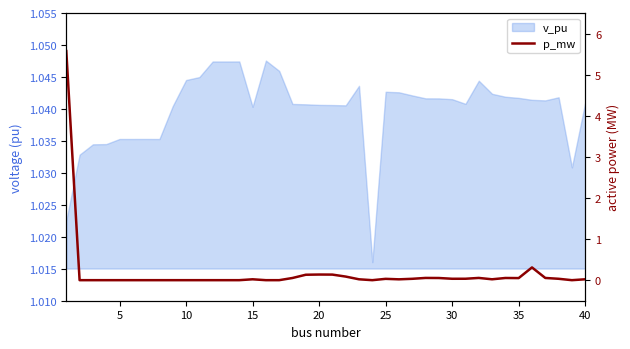

Does the chart have visible grid lines?

No